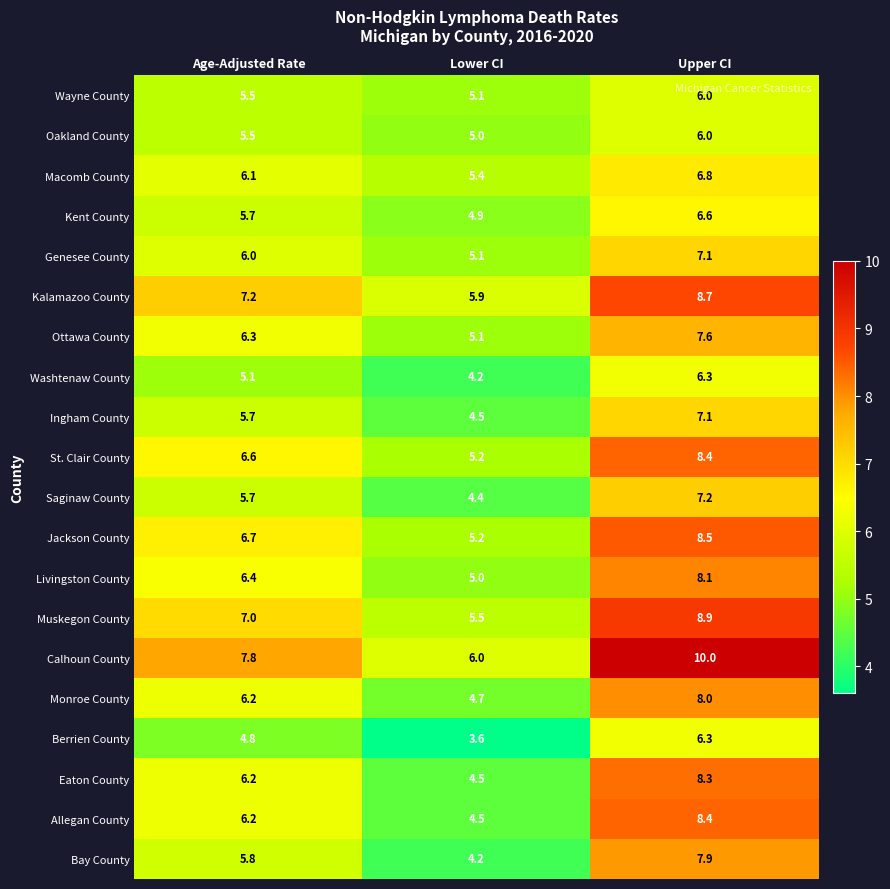

Rank the categories by Jackson County value from lowest to highest.

Lower CI, Age-Adjusted Rate, Upper CI